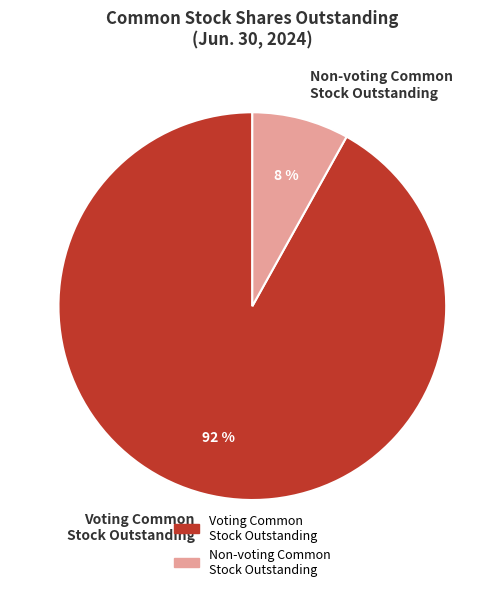

Which has a higher value, Non-voting Common Stock Outstanding or Voting Common Stock Outstanding?

Voting Common Stock Outstanding